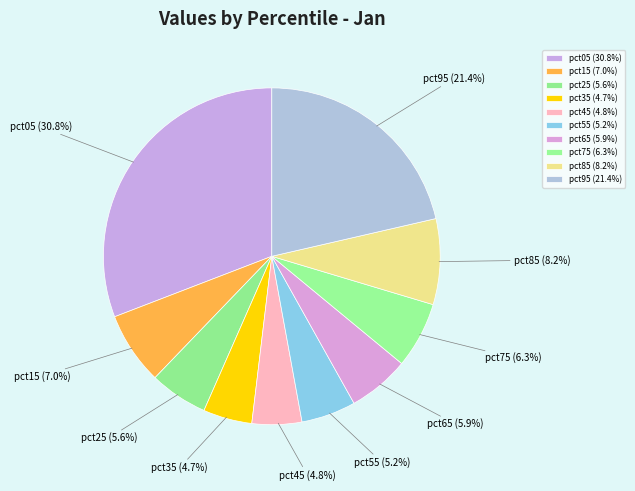

Which has a higher value, pct85 or pct65?

pct85